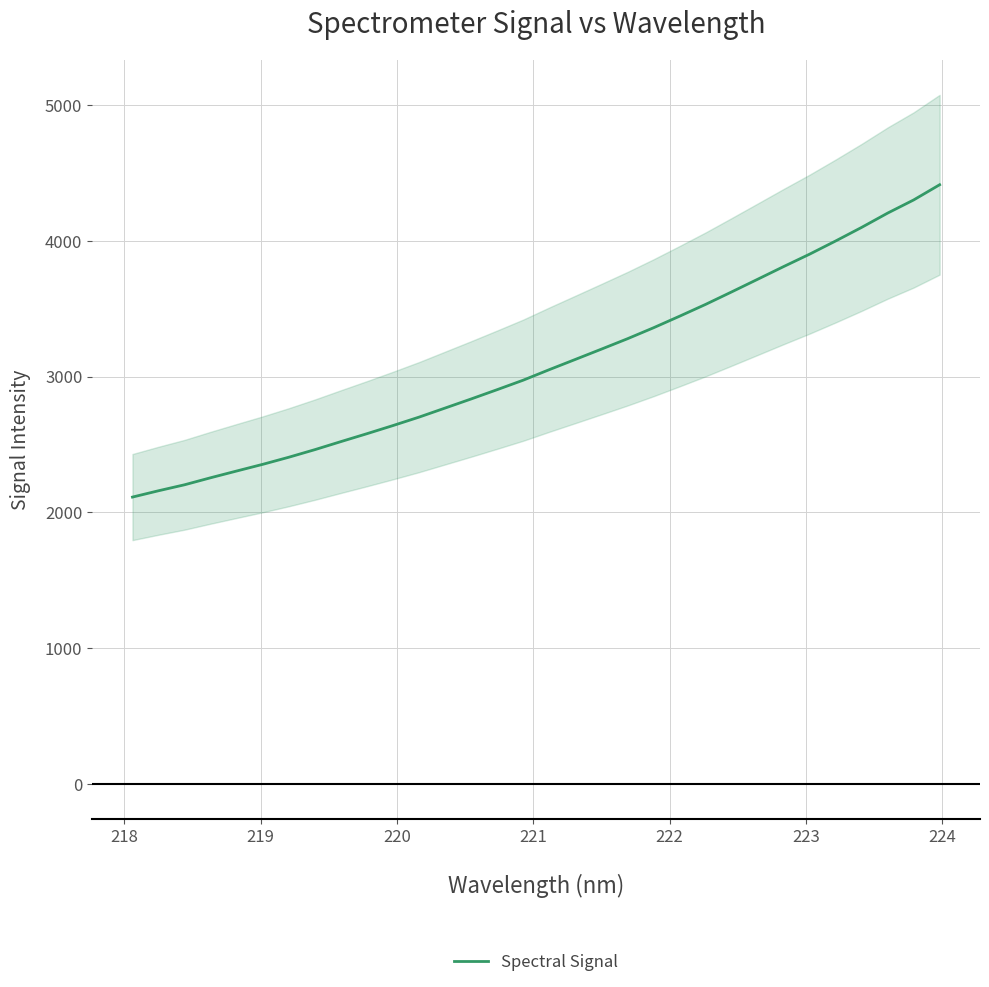

What is the minimum value shown in the chart?

2112.7